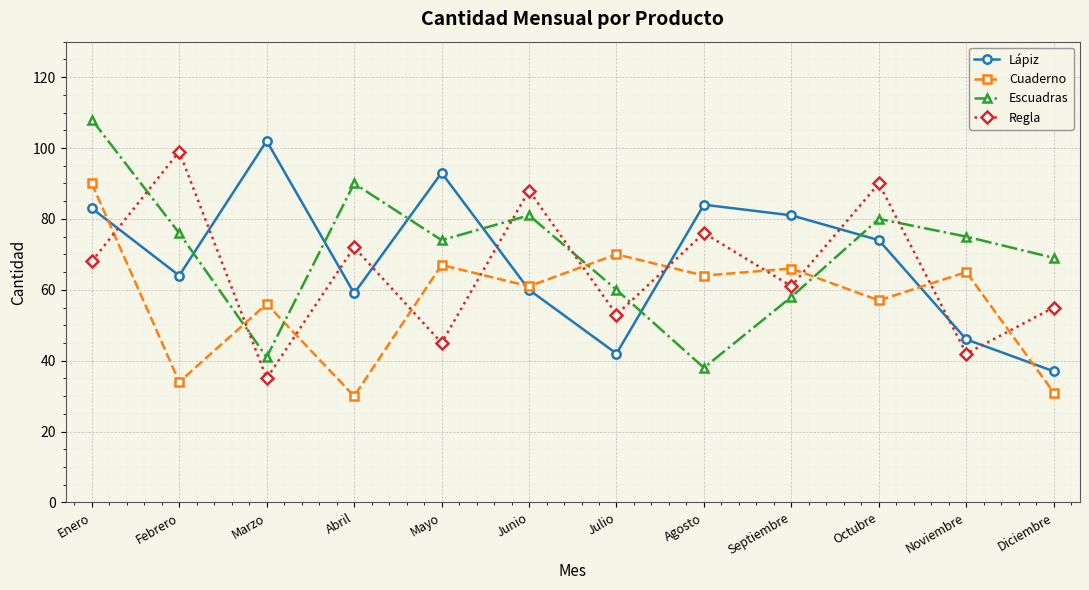

List the series in order of their peak value, lowest first.

Cuaderno, Regla, Lápiz, Escuadras